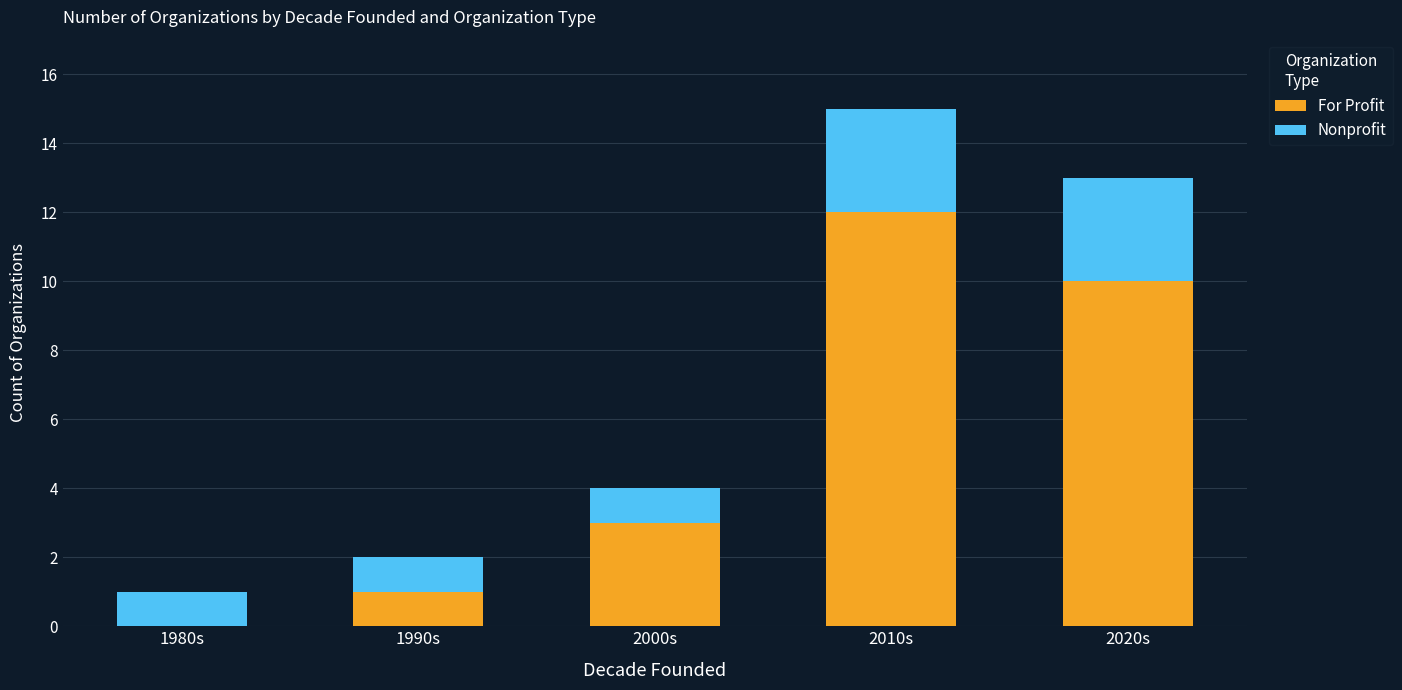

At which label does For Profit reach its peak?

2010s